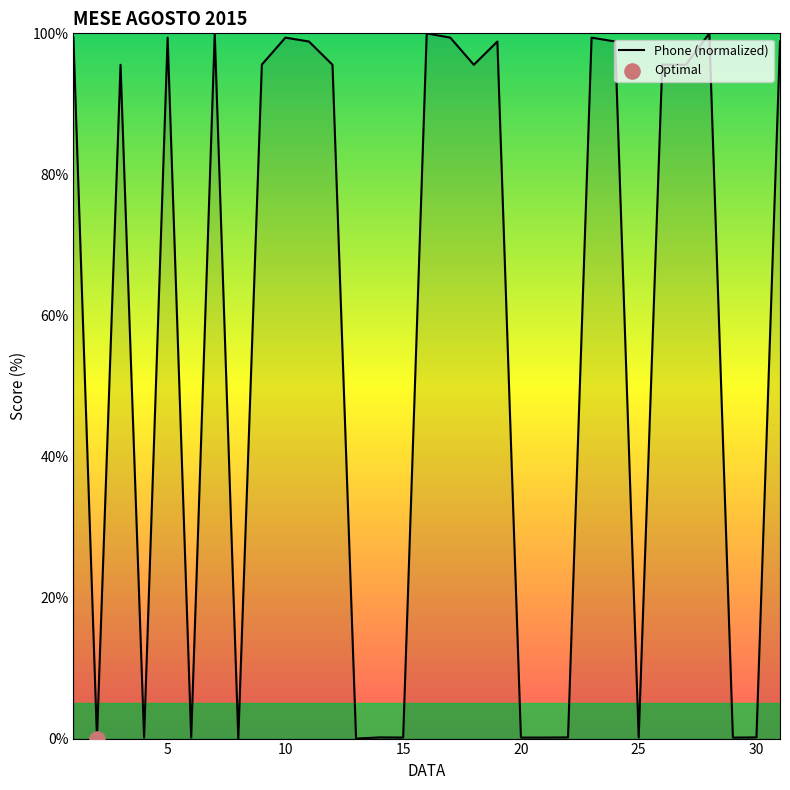

How many lines are shown in the chart?

1